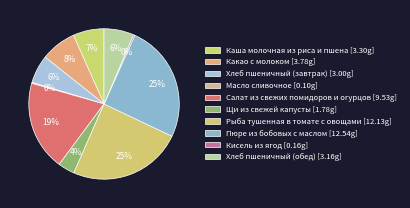

True or false: Какао с молоком accounts for 8% of the total.

True